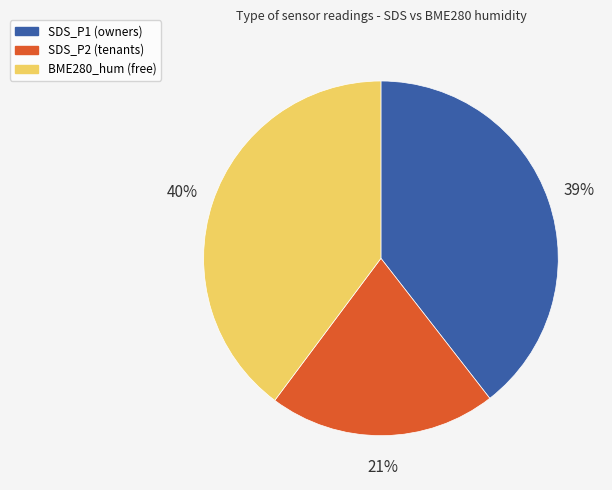

Is there a majority slice in this chart?

No